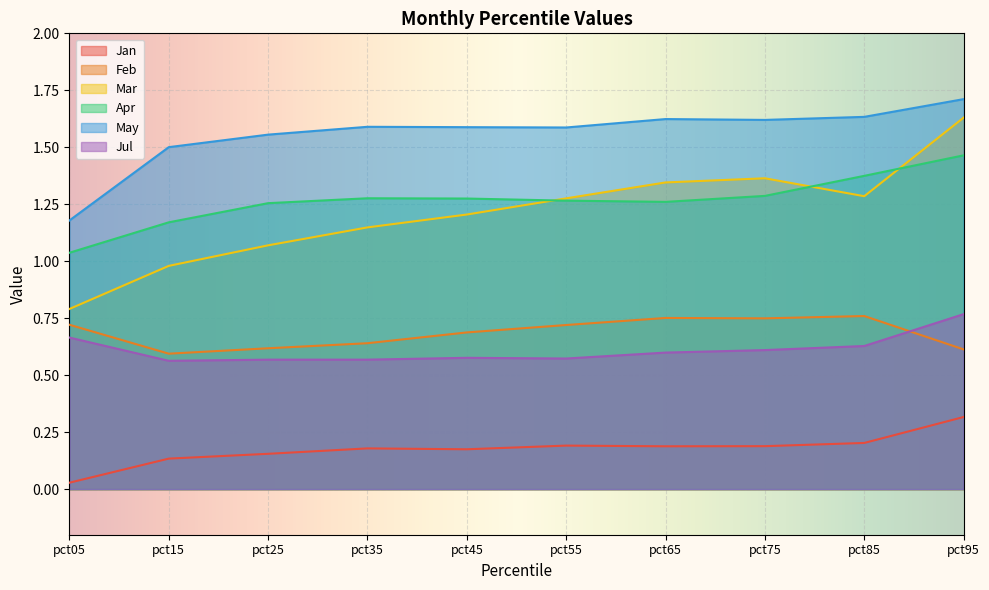

How many lines are shown in the chart?

6